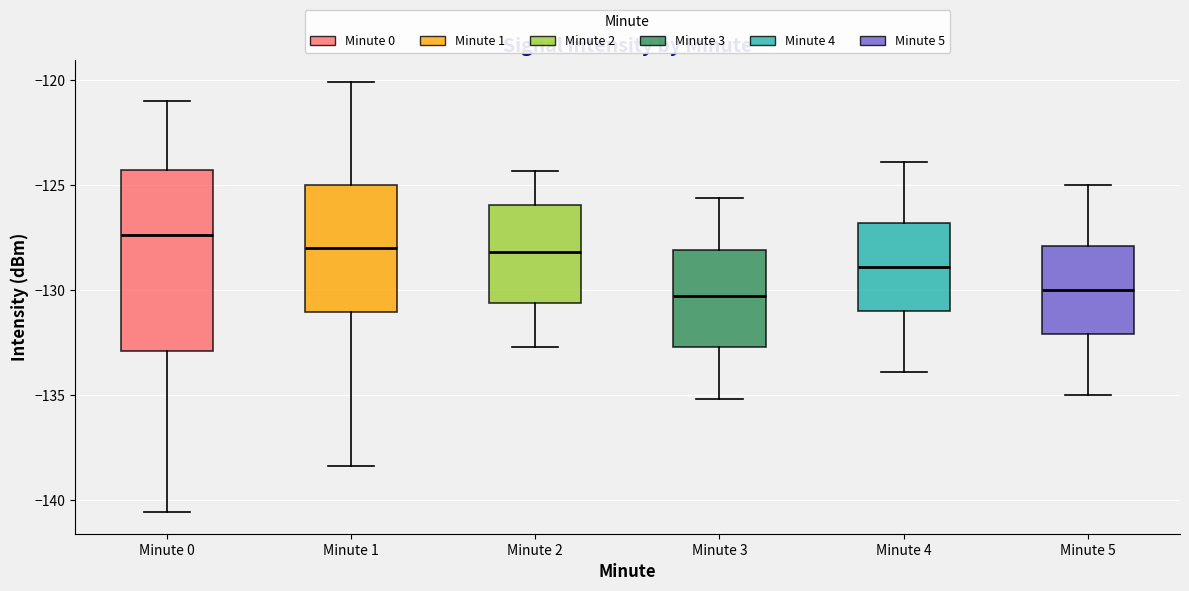

Reading left to right, read every box against the y-axis: the position of its median line, the range the box covers, and the ends of its whiskers. The values are not printed on the chart, so give them approximately, as read against the axis.

Minute 0: median -127.5, box -133.0 to -124.5, whiskers -140.5 to -121.0
Minute 1: median -128.0, box -131.0 to -125.0, whiskers -138.5 to -120.0
Minute 2: median -128.0, box -130.5 to -126.0, whiskers -132.5 to -124.5
Minute 3: median -130.5, box -132.5 to -128.0, whiskers -135.0 to -125.5
Minute 4: median -129.0, box -131.0 to -127.0, whiskers -134.0 to -124.0
Minute 5: median -130.0, box -132.0 to -128.0, whiskers -135.0 to -125.0